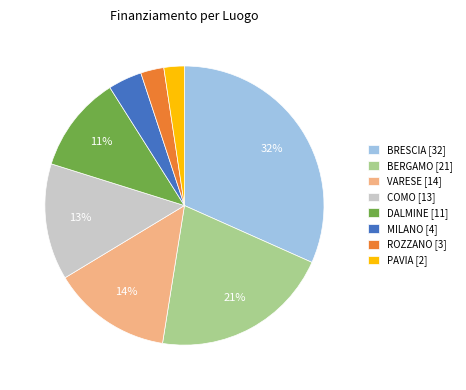

To the nearest percent, what percentage of the pie is COMO [13]?

13%